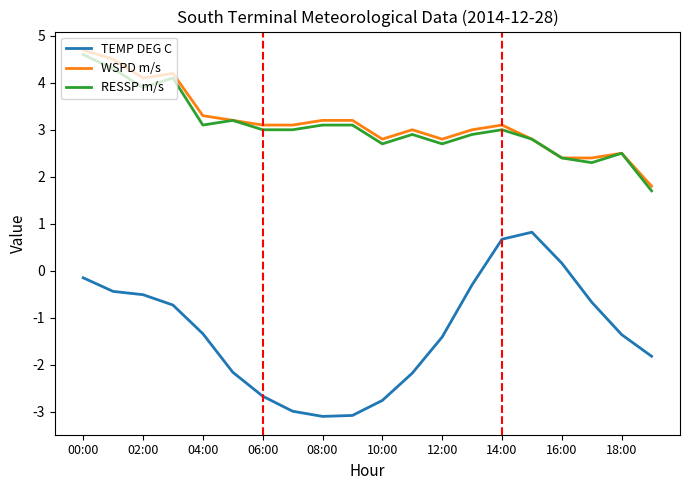

Which series has the widest spread of values?

TEMP DEG C